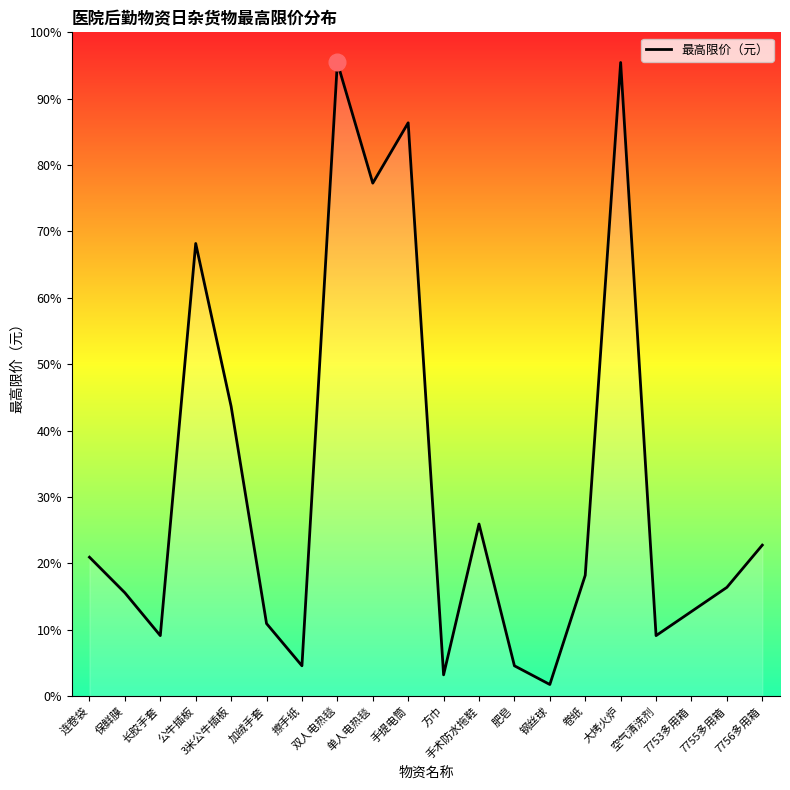

Does the chart have visible grid lines?

No